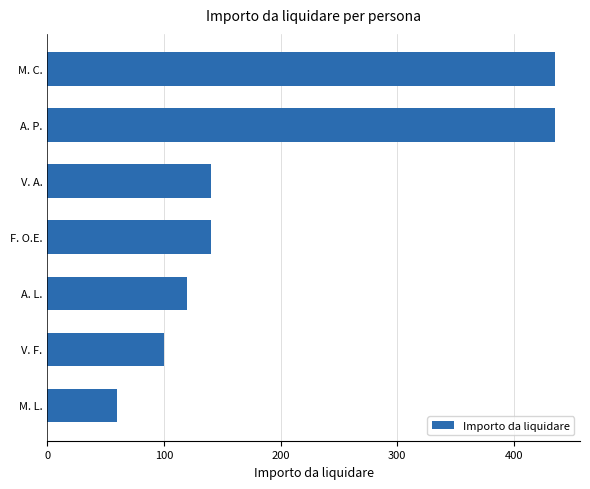

Read the value at A. L..

120